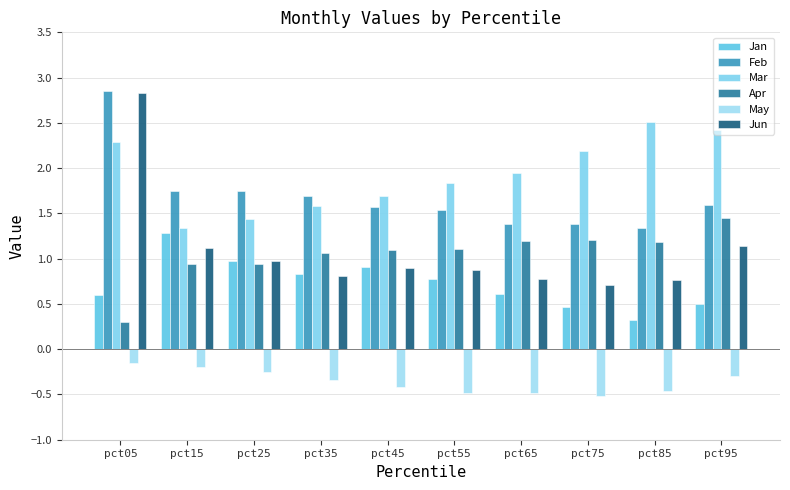

What is the highest value of the Apr series?

1.5